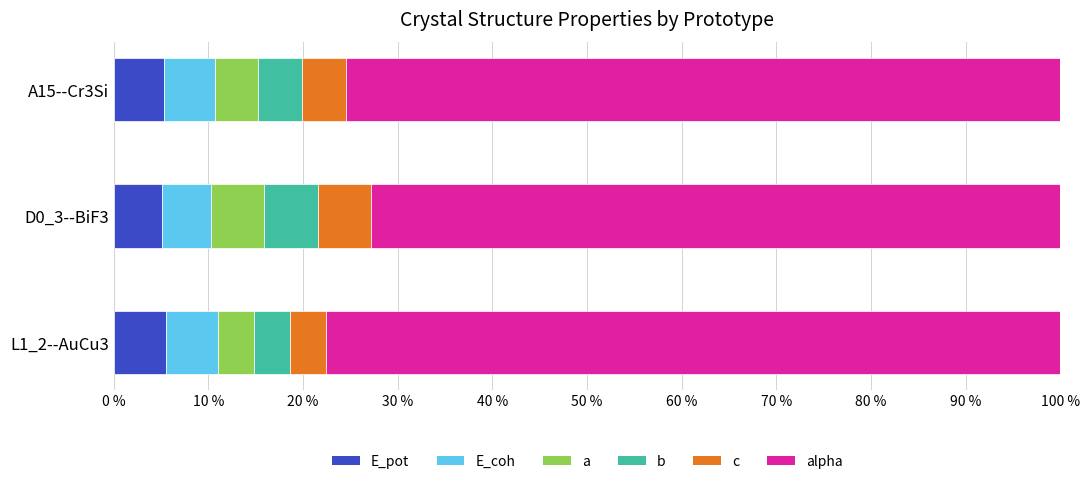

What is the total value across all series at D0_3--BiF3?

100.0